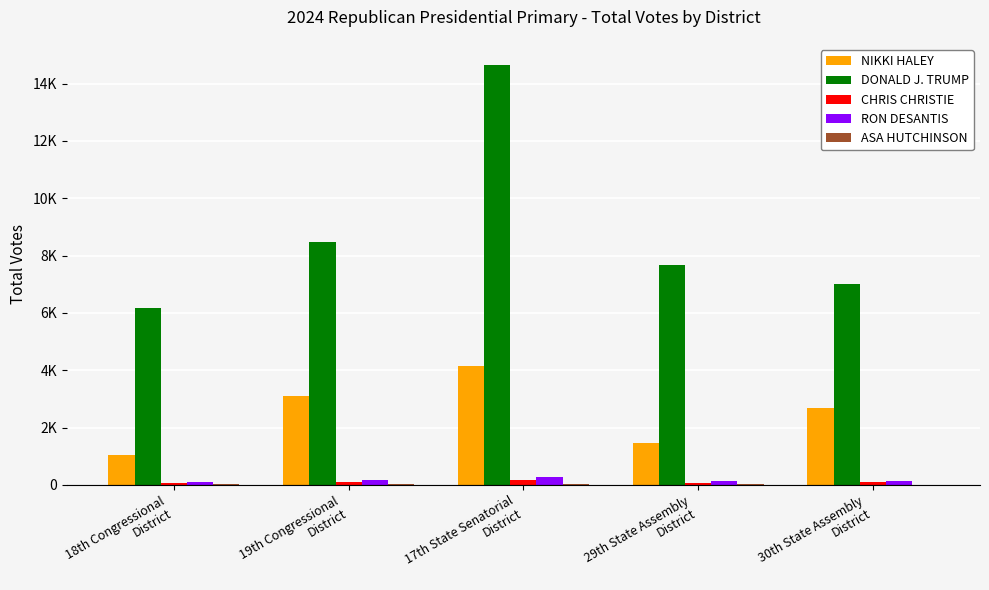

Rank the series by their maximum value, from highest to lowest.

DONALD J. TRUMP, NIKKI HALEY, RON DESANTIS, CHRIS CHRISTIE, ASA HUTCHINSON